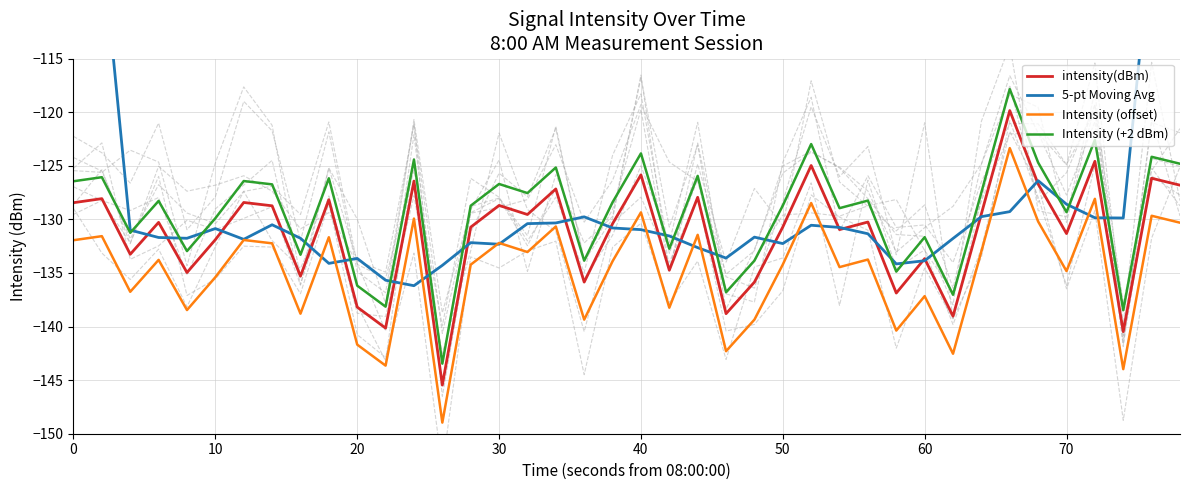

How many values in the intensity(dBm) series exceed -130?

18